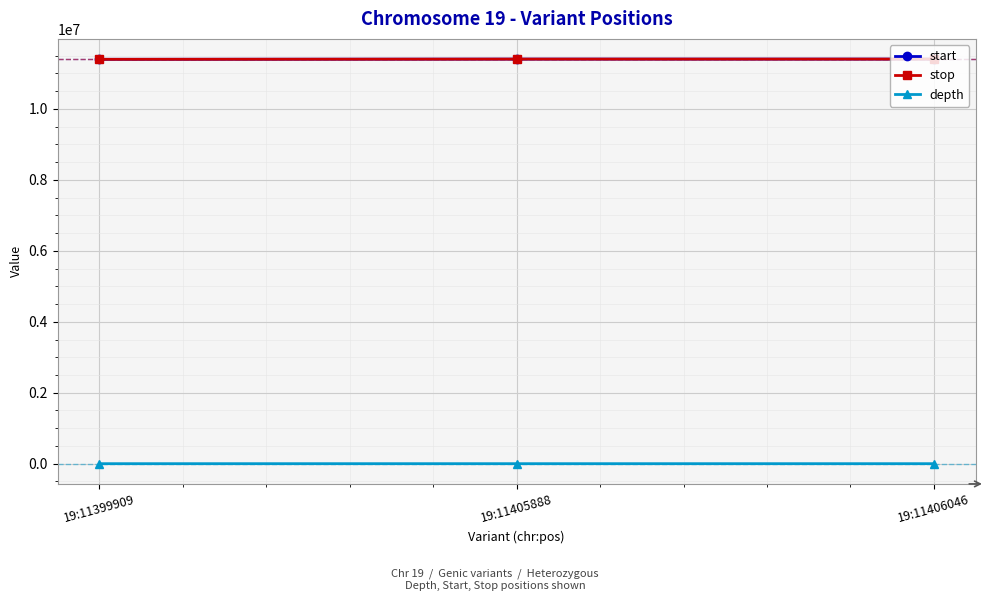

True or false: start has a value of 11405888 at 19:11405888.

True